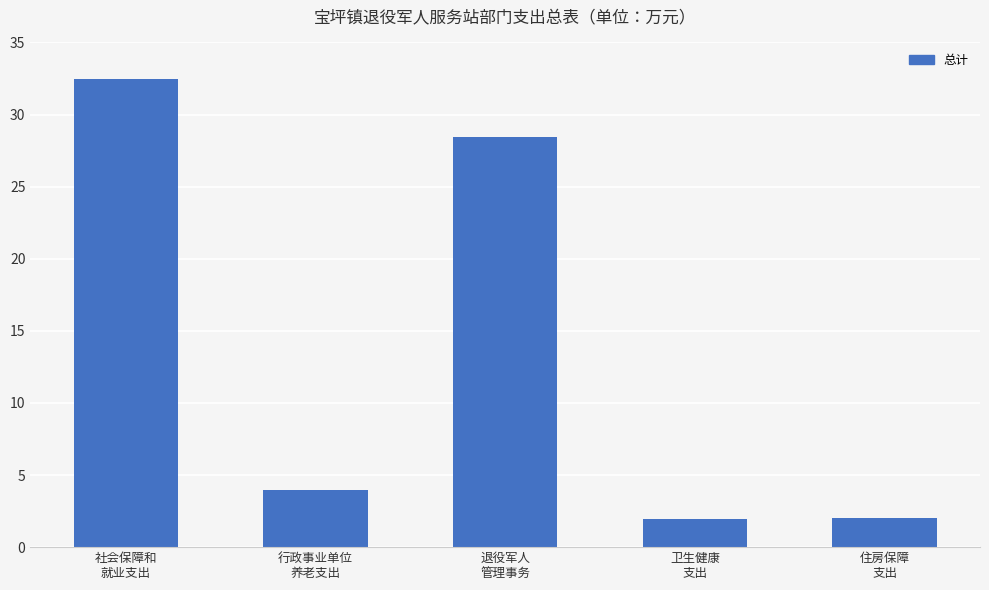

What is the value of the 3rd bar from the left?

28.4